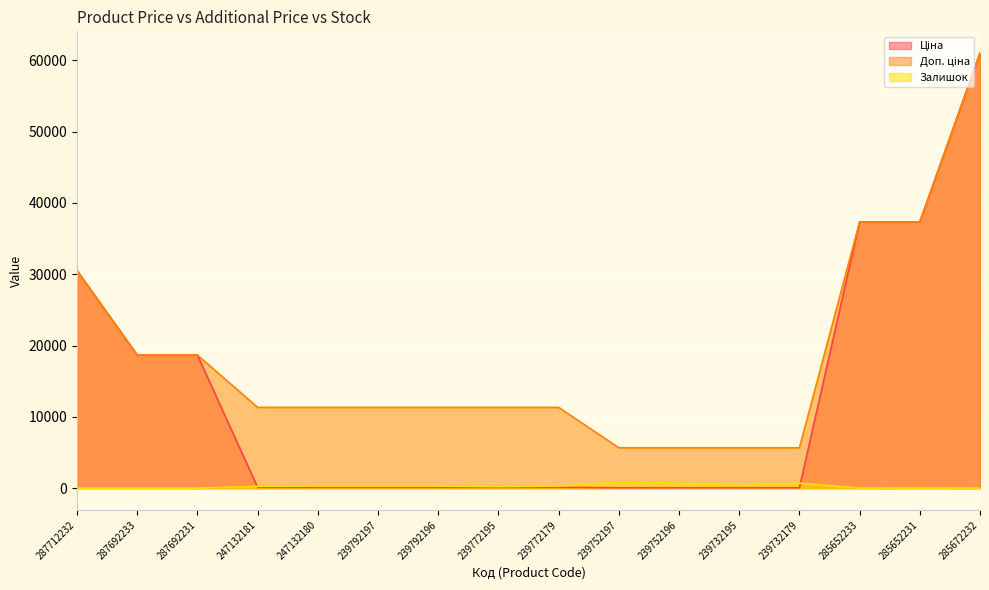

How many data points in Доп. ціна are less than 11334?

4